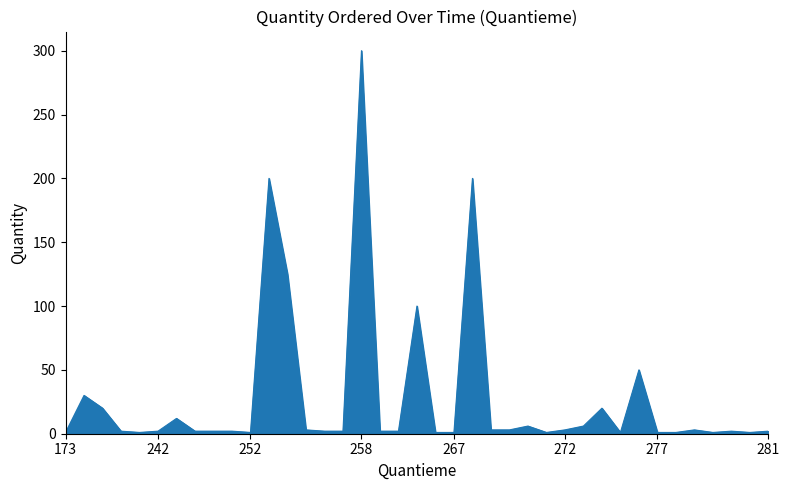

What is the greatest value displayed?

300